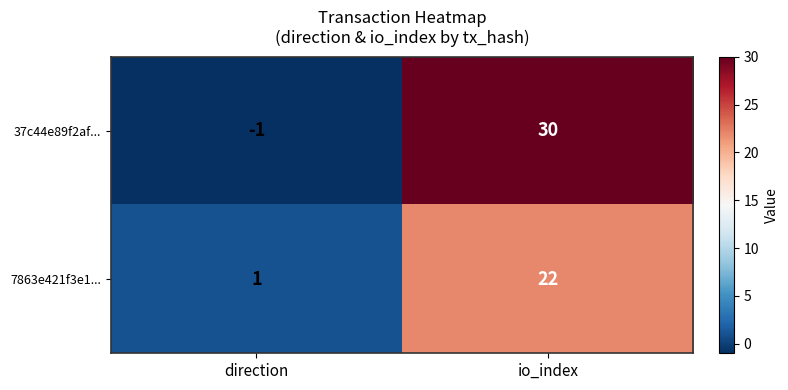

What is the difference between the highest and lowest values at direction?

2